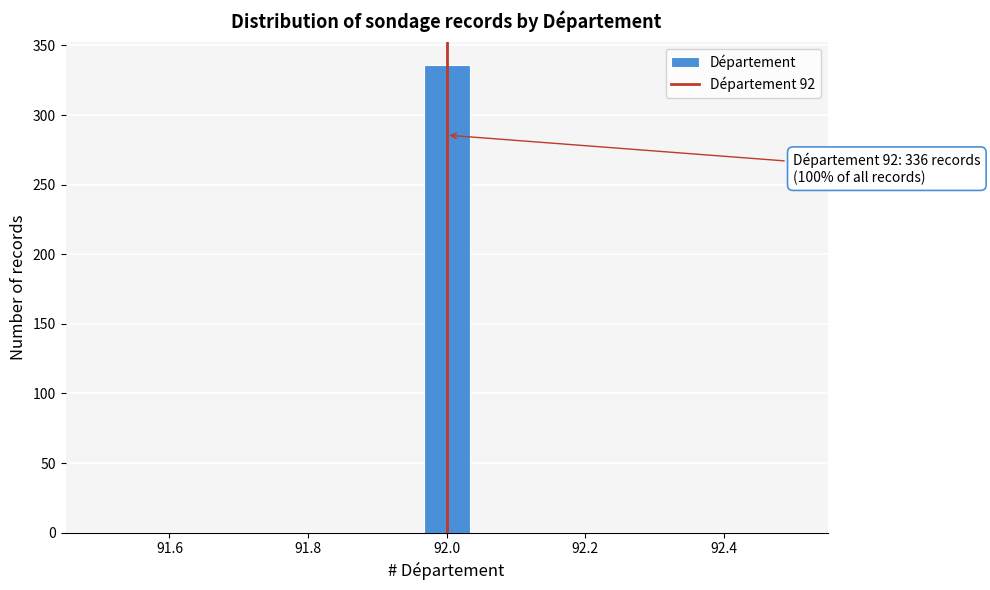

Around what value on the x-axis is the tallest bar? Give the approximate position of its centre, as read against the axis.

92.00